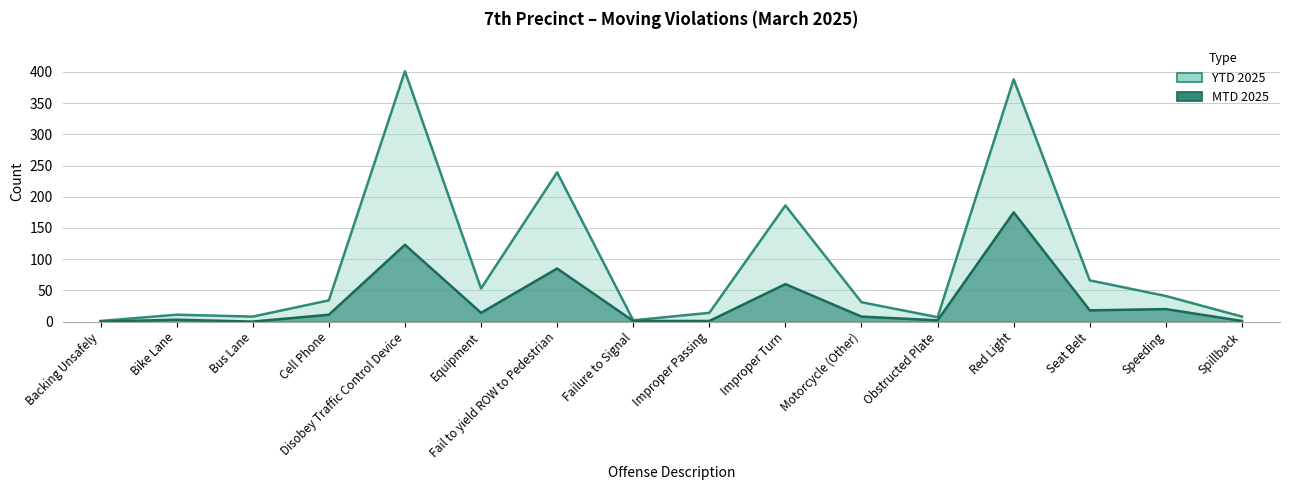

True or false: YTD 2025 and MTD 2025 cross at least once.

False